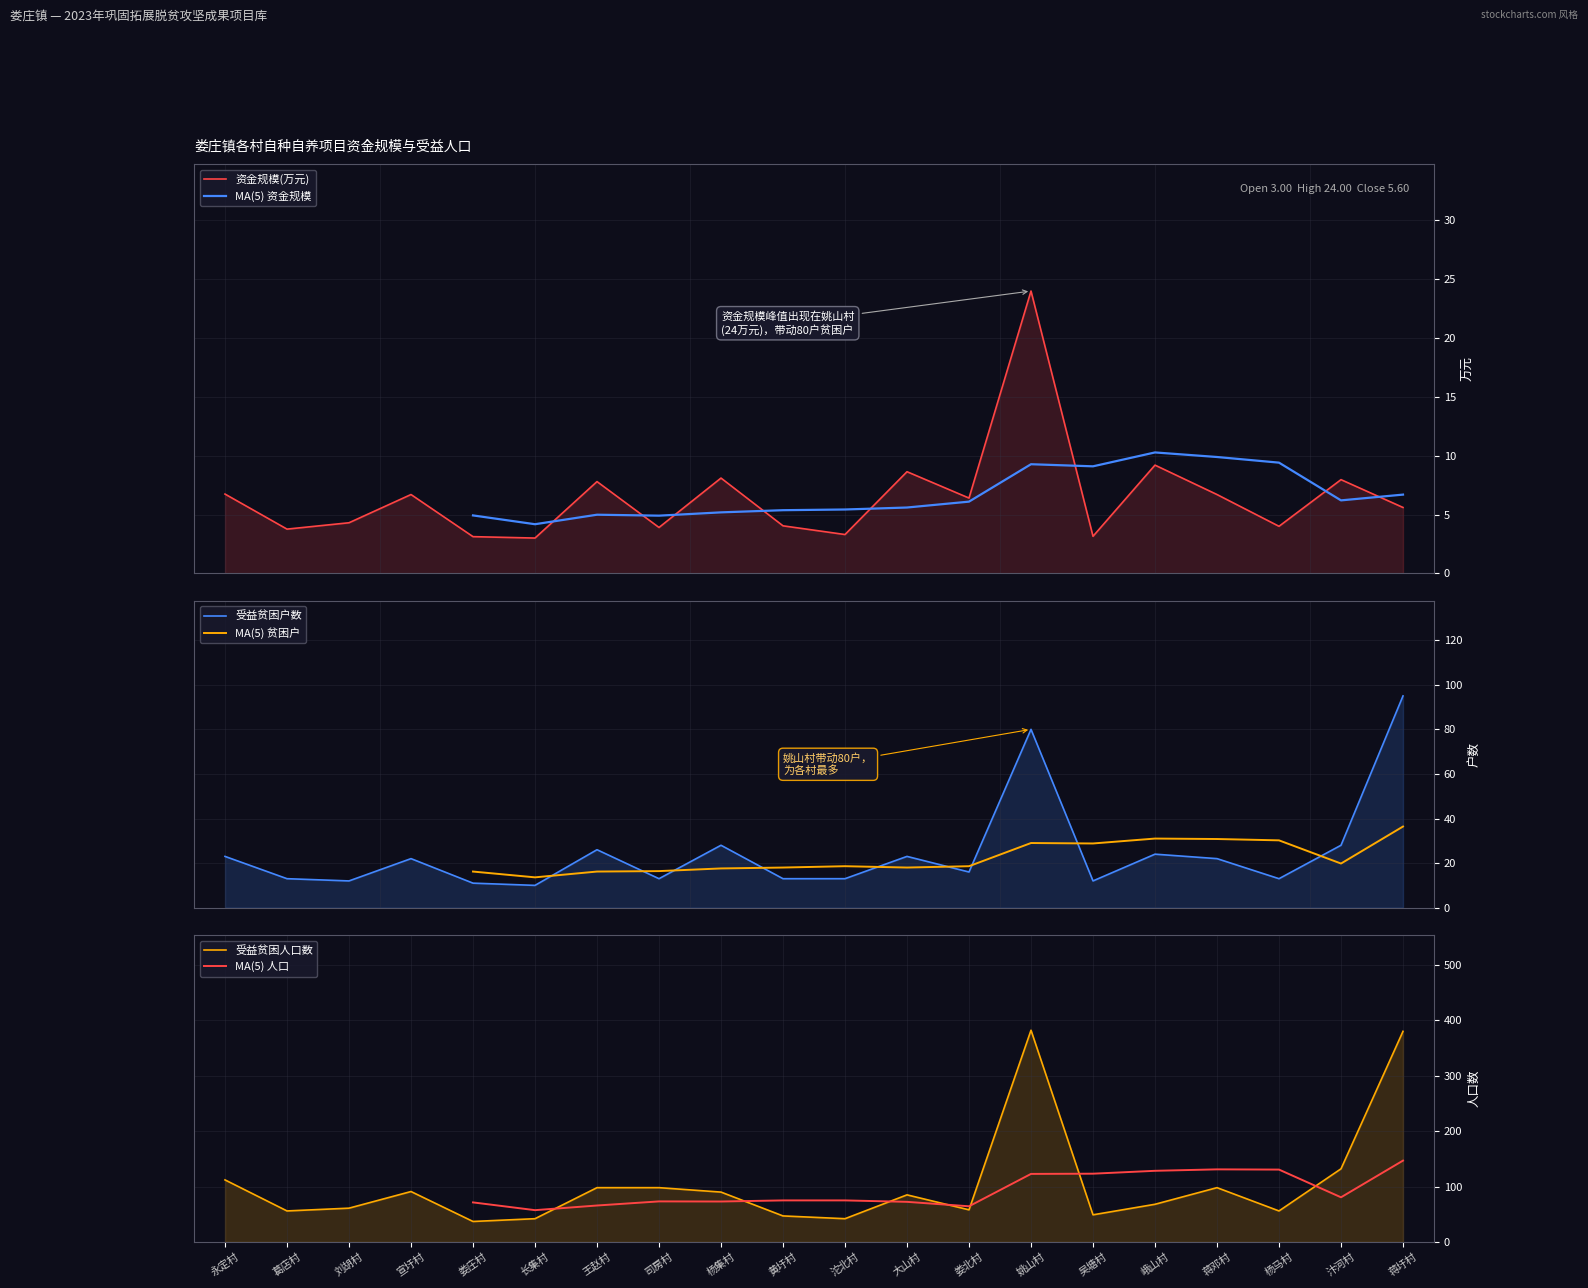

Reading right to left, list all the values displayed in this chart.

资金规模(万元): 蒋圩村=5.6	汴河村=8.0	杨马村=4.0	蒋邓村=6.7	峨山村=9.2	吴塘村=3.1	姚山村=24.0	娄北村=6.4	大山村=8.6	沱北村=3.3	黄圩村=4.0	杨集村=8.1	司房村=3.9	王赵村=7.8	长集村=3.0	娄庄村=3.1	宣圩村=6.7	刘胡村=4.3	葛店村=3.8	永定村=6.7
受益贫困户数: 蒋圩村=95.0	汴河村=28.0	杨马村=13.0	蒋邓村=22.0	峨山村=24.0	吴塘村=12.0	姚山村=80.0	娄北村=16.0	大山村=23.0	沱北村=13.0	黄圩村=13.0	杨集村=28.0	司房村=13.0	王赵村=26.0	长集村=10.0	娄庄村=11.0	宣圩村=22.0	刘胡村=12.0	葛店村=13.0	永定村=23.0
受益贫困人口数: 蒋圩村=380.0	汴河村=132.0	杨马村=56.0	蒋邓村=98.0	峨山村=68.0	吴塘村=49.0	姚山村=382.0	娄北村=58.0	大山村=85.0	沱北村=42.0	黄圩村=47.0	杨集村=90.0	司房村=98.0	王赵村=98.0	长集村=42.0	娄庄村=37.0	宣圩村=91.0	刘胡村=61.0	葛店村=56.0	永定村=112.0